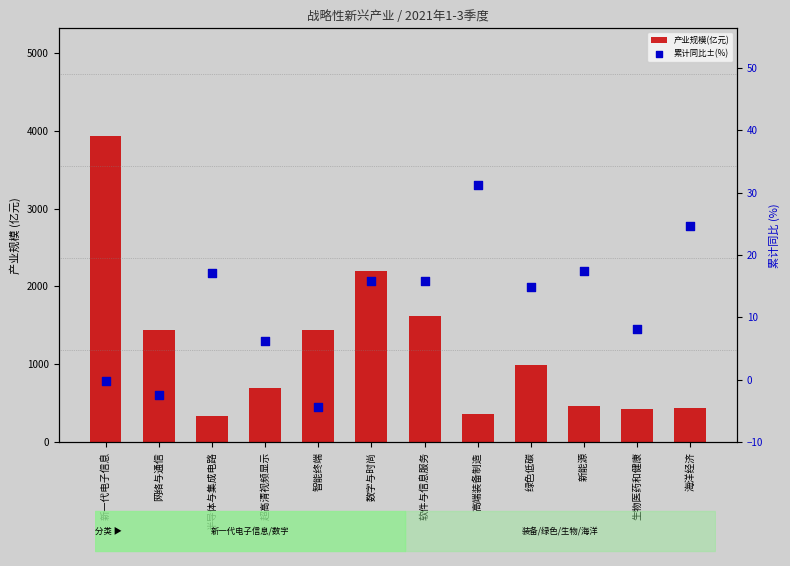

What are all the series names shown in the legend?

产业规模(亿元), 累计同比±(%)